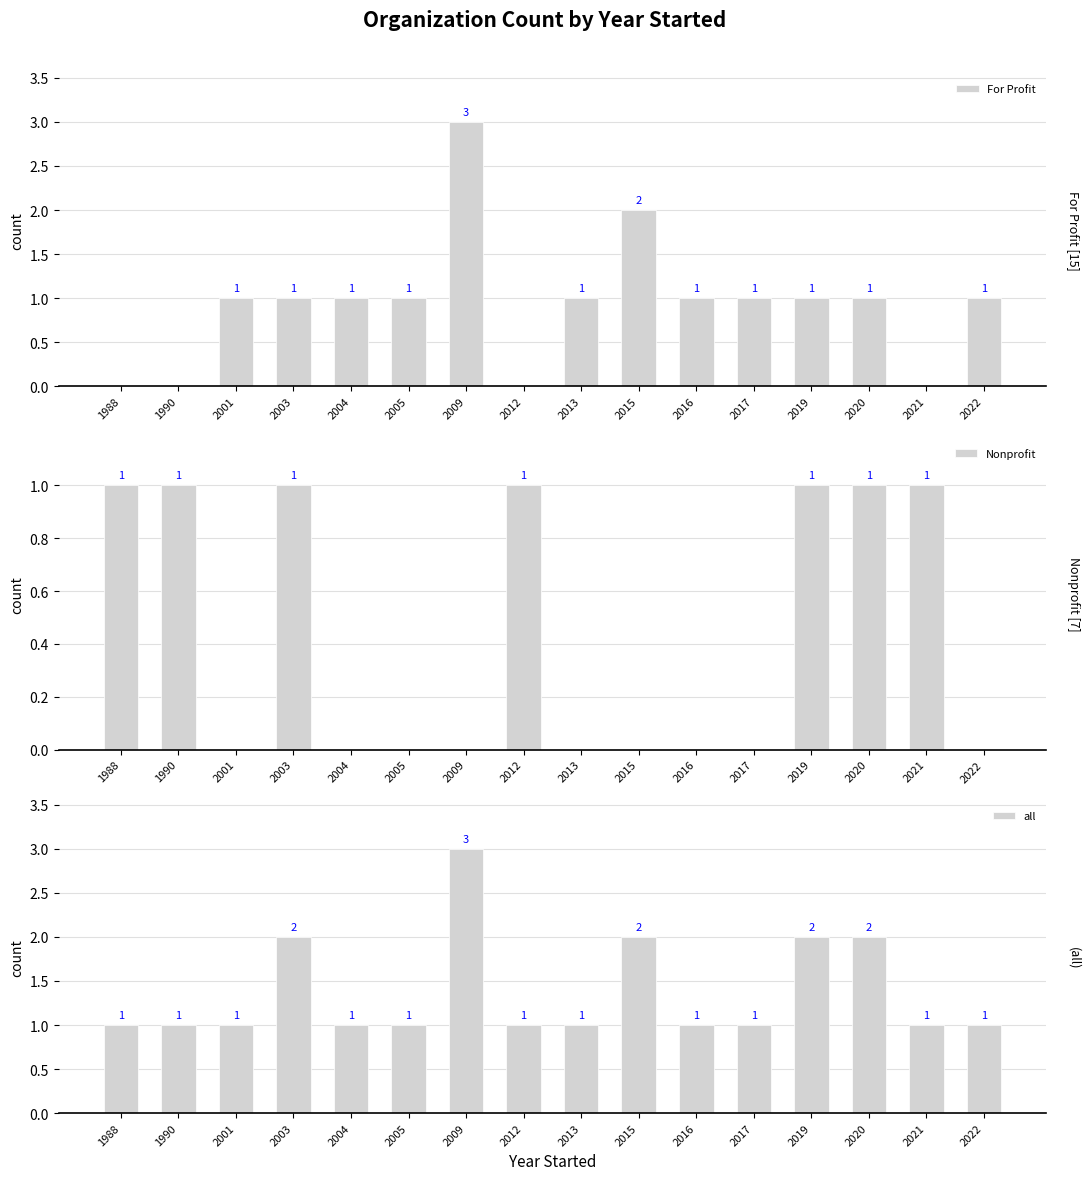

Reading right to left, list all the values displayed in this chart.

For Profit: 2022=1	2021=0	2020=1	2019=1	2017=1	2016=1	2015=2	2013=1	2012=0	2009=3	2005=1	2004=1	2003=1	2001=1	1990=0	1988=0
Nonprofit: 2022=0	2021=1	2020=1	2019=1	2017=0	2016=0	2015=0	2013=0	2012=1	2009=0	2005=0	2004=0	2003=1	2001=0	1990=1	1988=1
all: 2022=1	2021=1	2020=2	2019=2	2017=1	2016=1	2015=2	2013=1	2012=1	2009=3	2005=1	2004=1	2003=2	2001=1	1990=1	1988=1